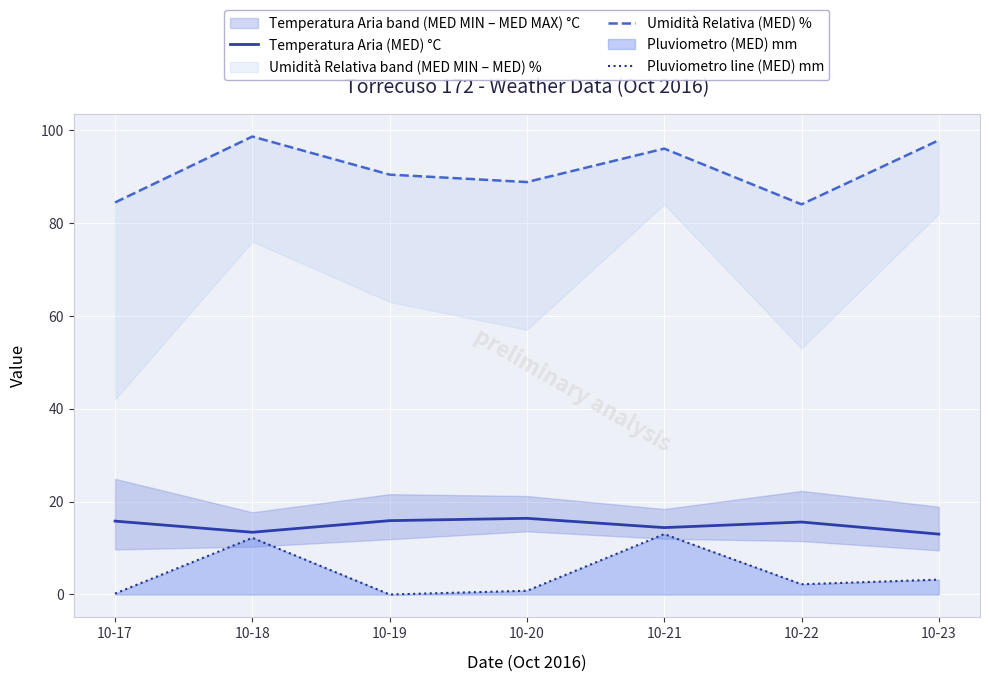

Reading left to right, list all the values displayed in this chart.

Temperatura Aria (MED) °C: 10-17=15.8	10-18=13.4	10-19=15.9	10-20=16.4	10-21=14.4	10-22=15.6	10-23=13.0
Umidità Relativa (MED) %: 10-17=84.4	10-18=98.6	10-19=90.4	10-20=88.8	10-21=96.0	10-22=84.0	10-23=97.8
Pluviometro line (MED) mm: 10-17=0.2	10-18=12.2	10-19=0.0	10-20=0.8	10-21=13.0	10-22=2.2	10-23=3.2